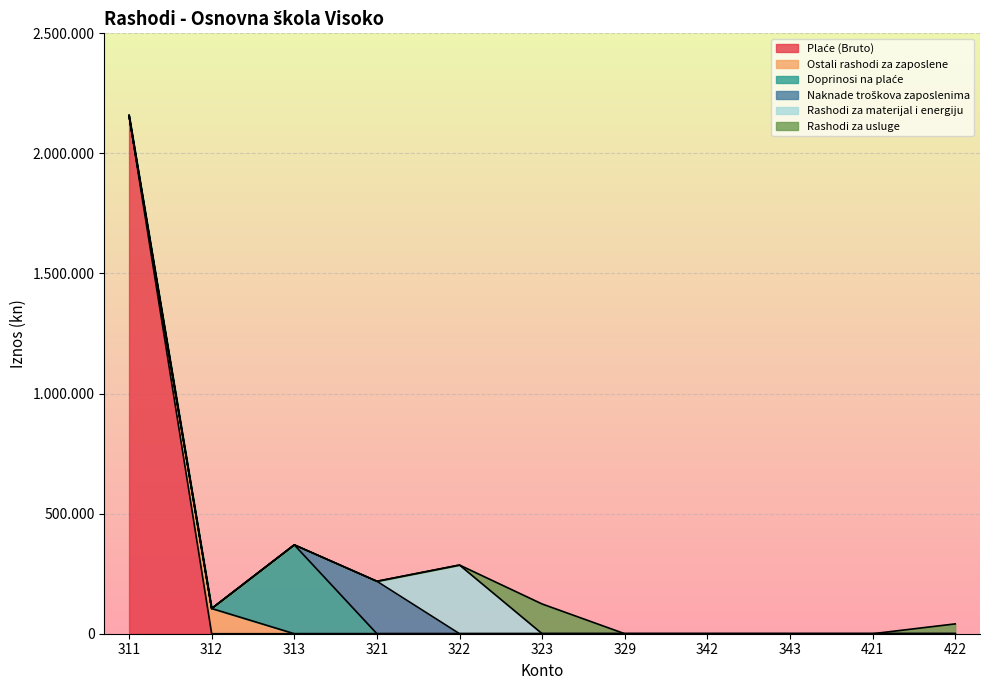

What are all the series names shown in the legend?

Plaće (Bruto), Ostali rashodi za zaposlene, Doprinosi na plaće, Naknade troškova zaposlenima, Rashodi za materijal i energiju, Rashodi za usluge